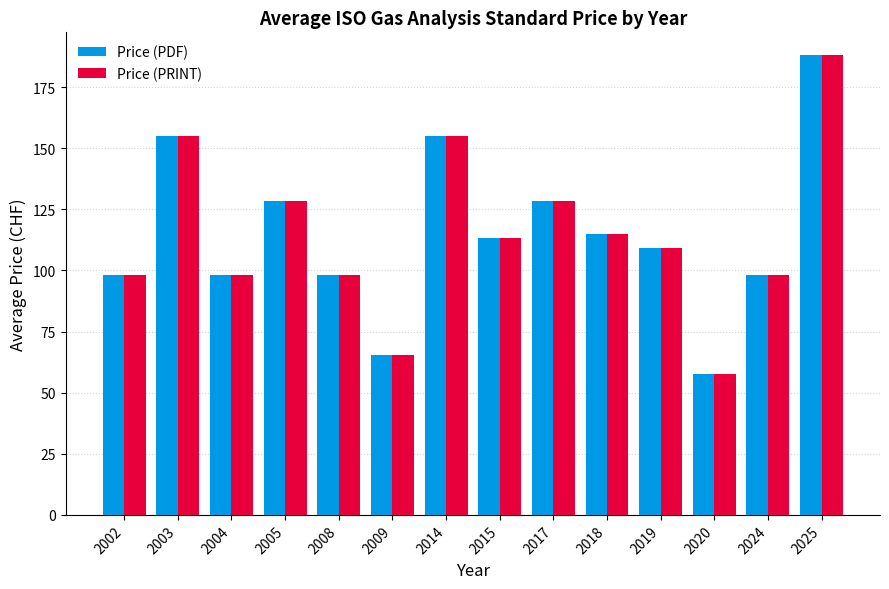

Is it true that Price (PRINT) equals 62.9 at 2004?

False